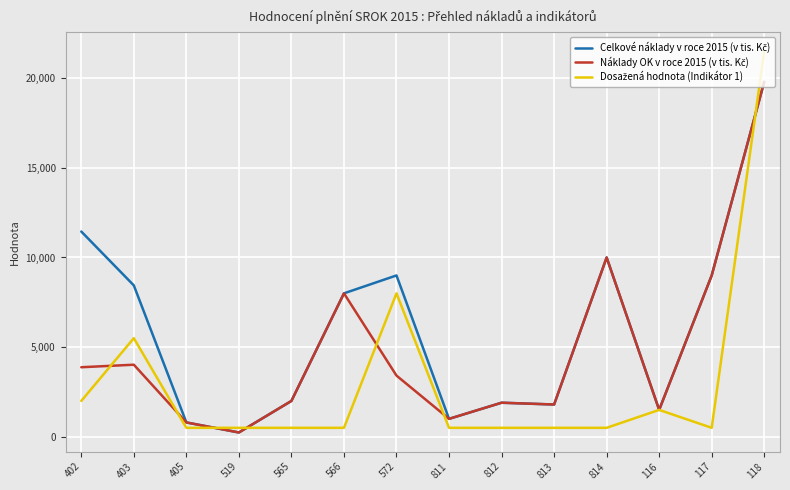

At which category is the sum across all series the highest?

118